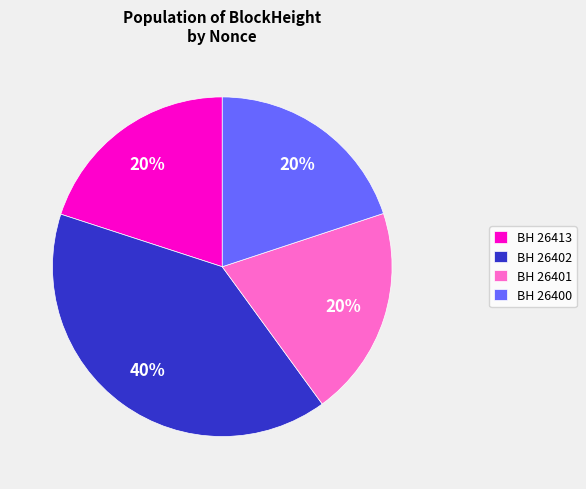

Which category has the biggest portion of the pie?

BH 26402